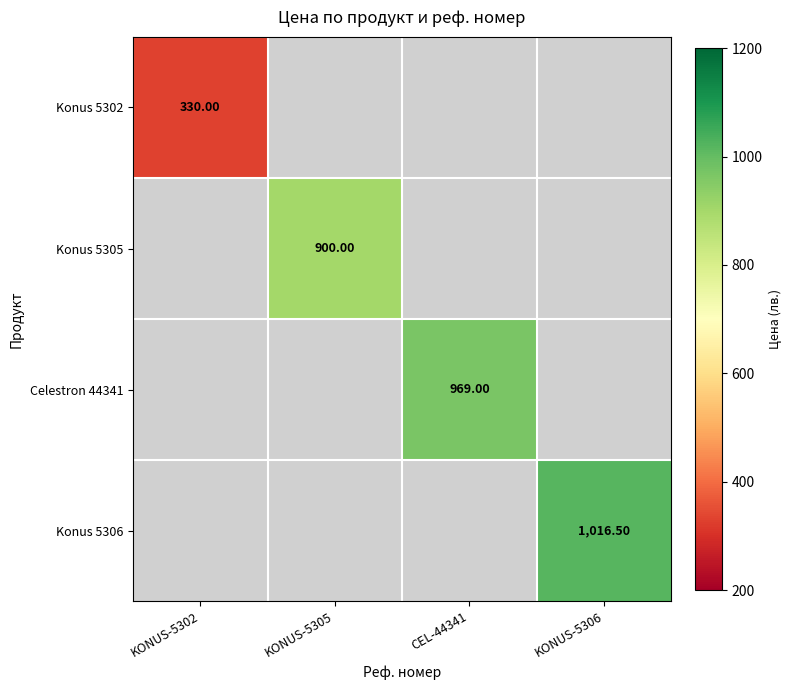

At which label is Konus 5302 closest to 330?

KONUS-5302